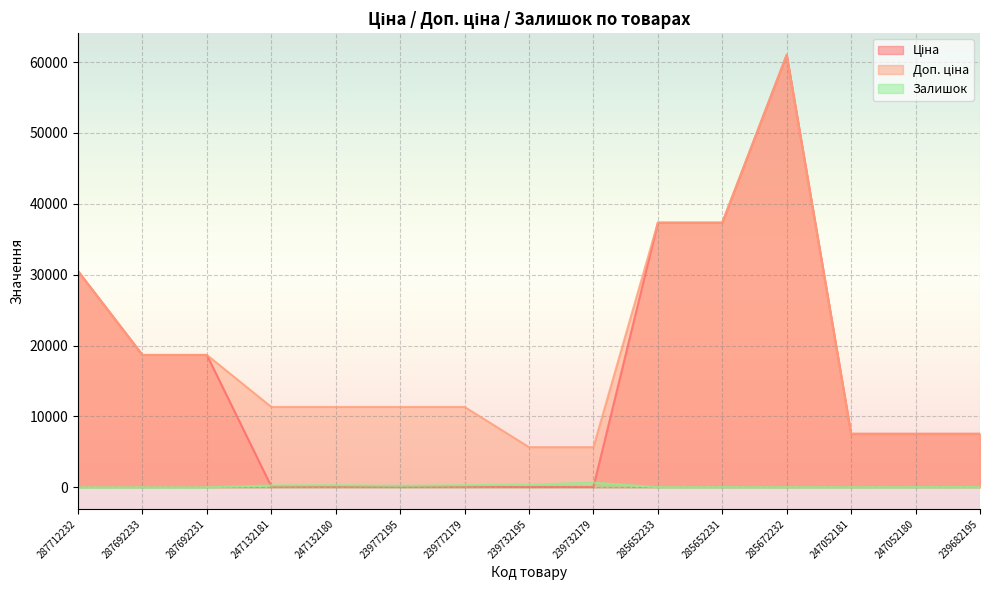

How many lines are shown in the chart?

3